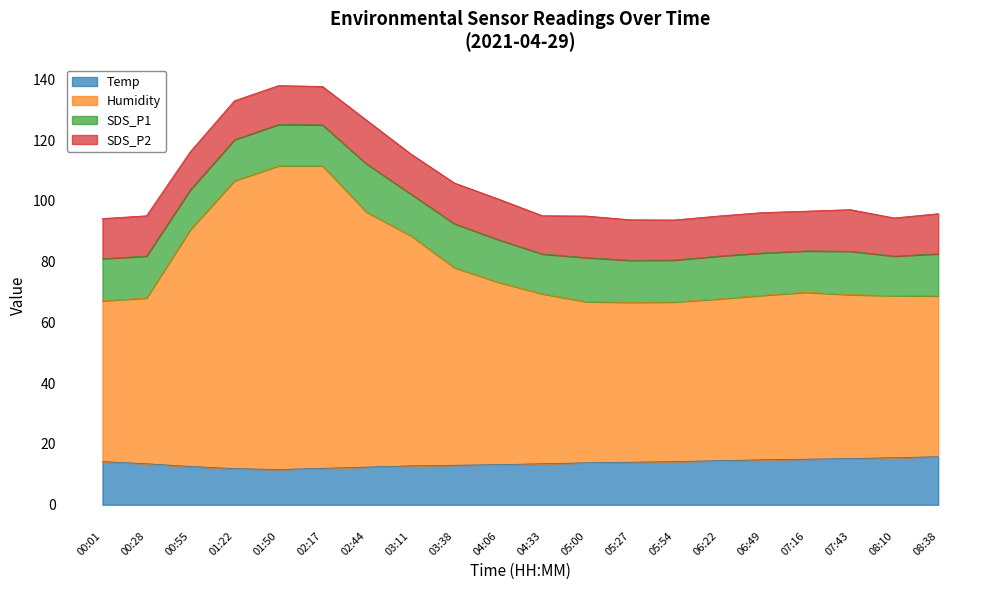

What are all the series names shown in the legend?

Temp, Humidity, SDS_P1, SDS_P2